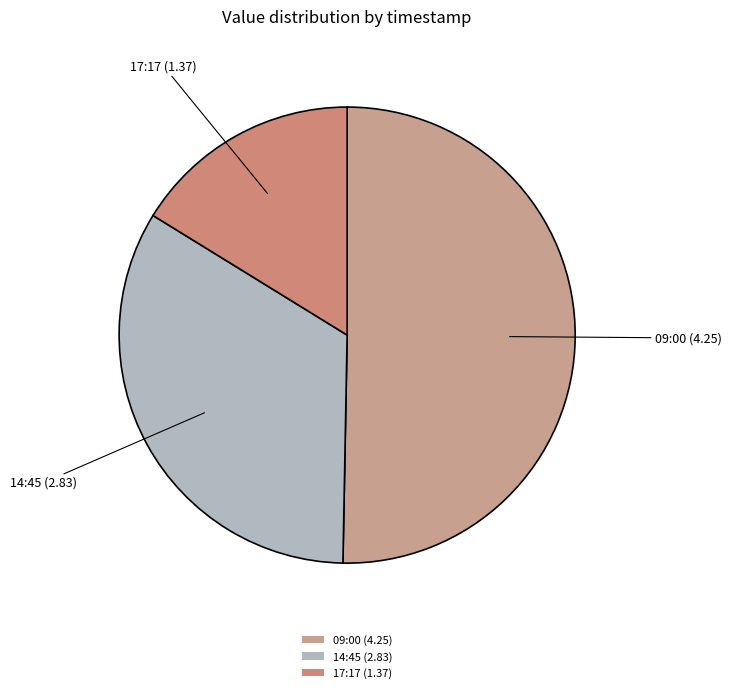

Which has a higher value, 14:45 (2.83) or 09:00 (4.25)?

09:00 (4.25)